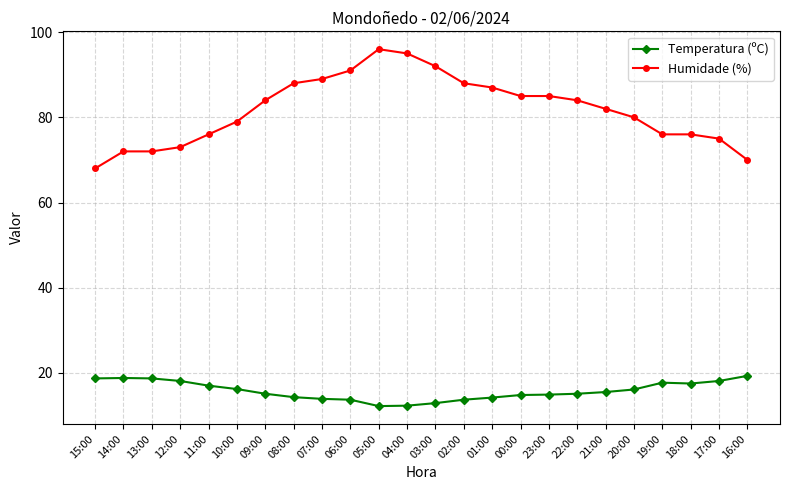

What is the label of the 19th point from the left?

21:00